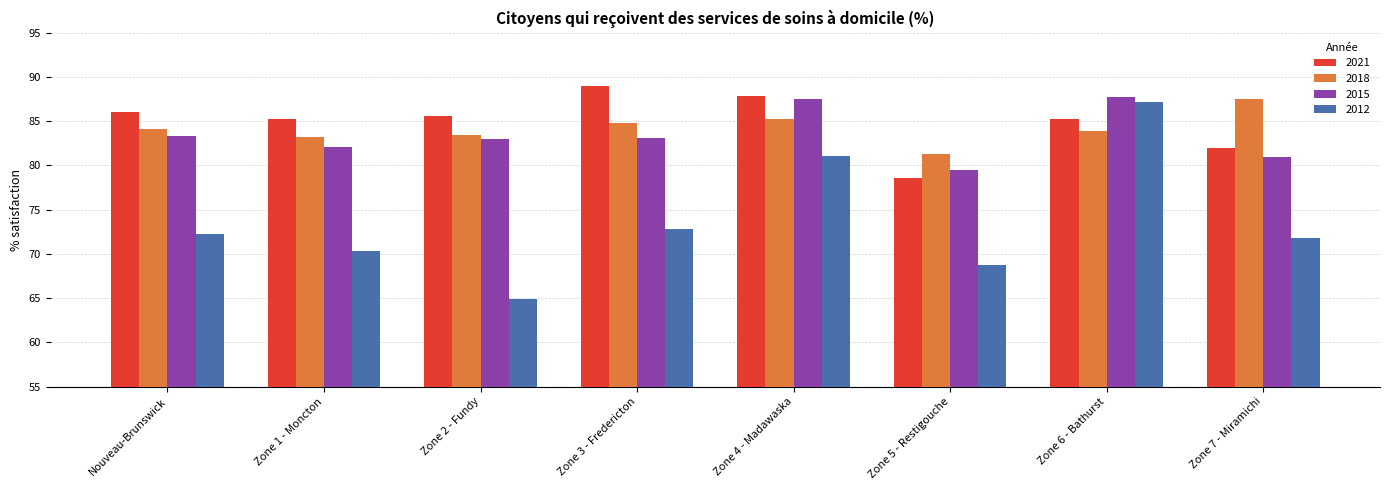

Is the value of 2015 at Zone 7 - Miramichi greater than the value of 2021 at Zone 5 - Restigouche?

Yes